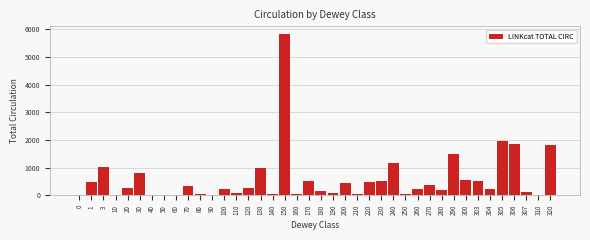

The chart shows a value of 215 at 304. True or false?

True